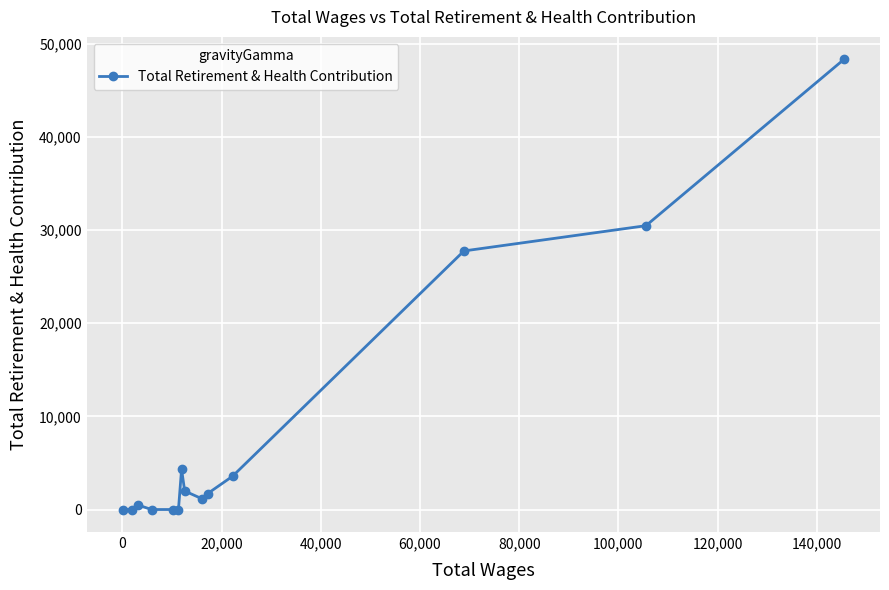

What is the difference between the maximum and minimum values?

48322